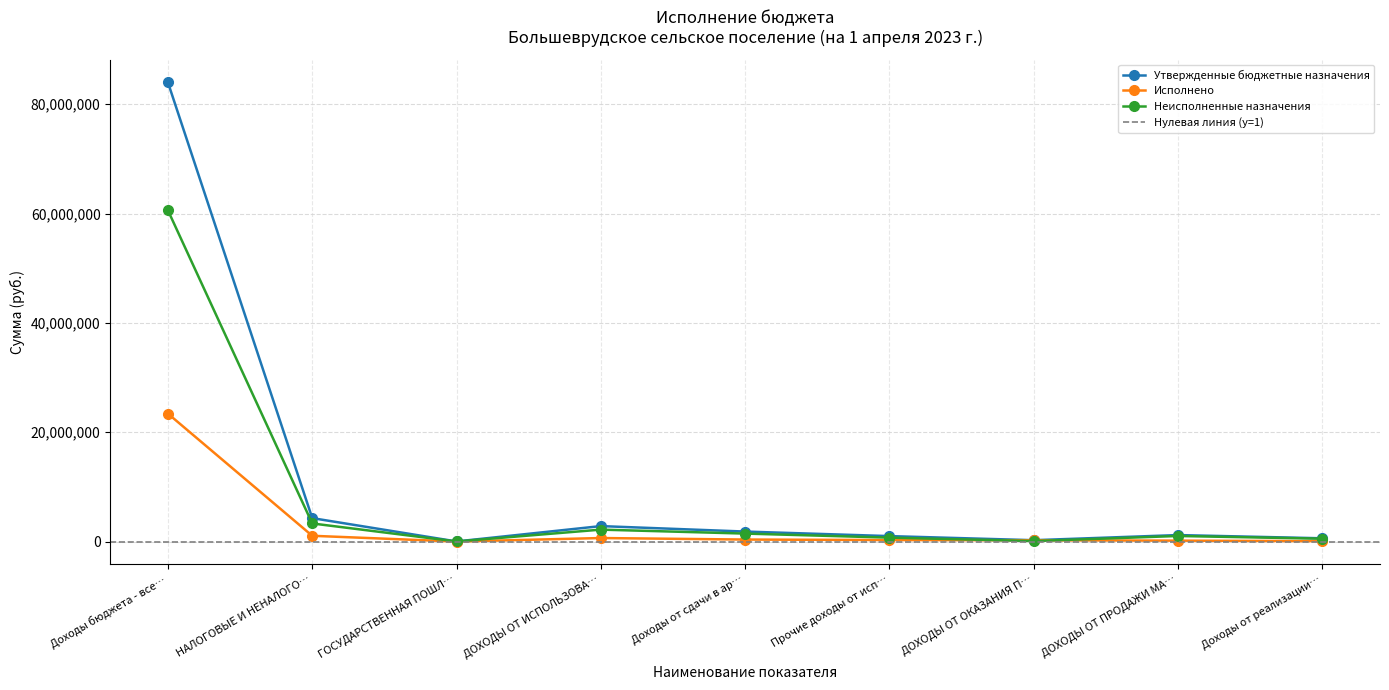

Is it true that Неисполненные назначения equals 1022148.6 at ДОХОДЫ ОТ ПРОДАЖИ МА…?

True